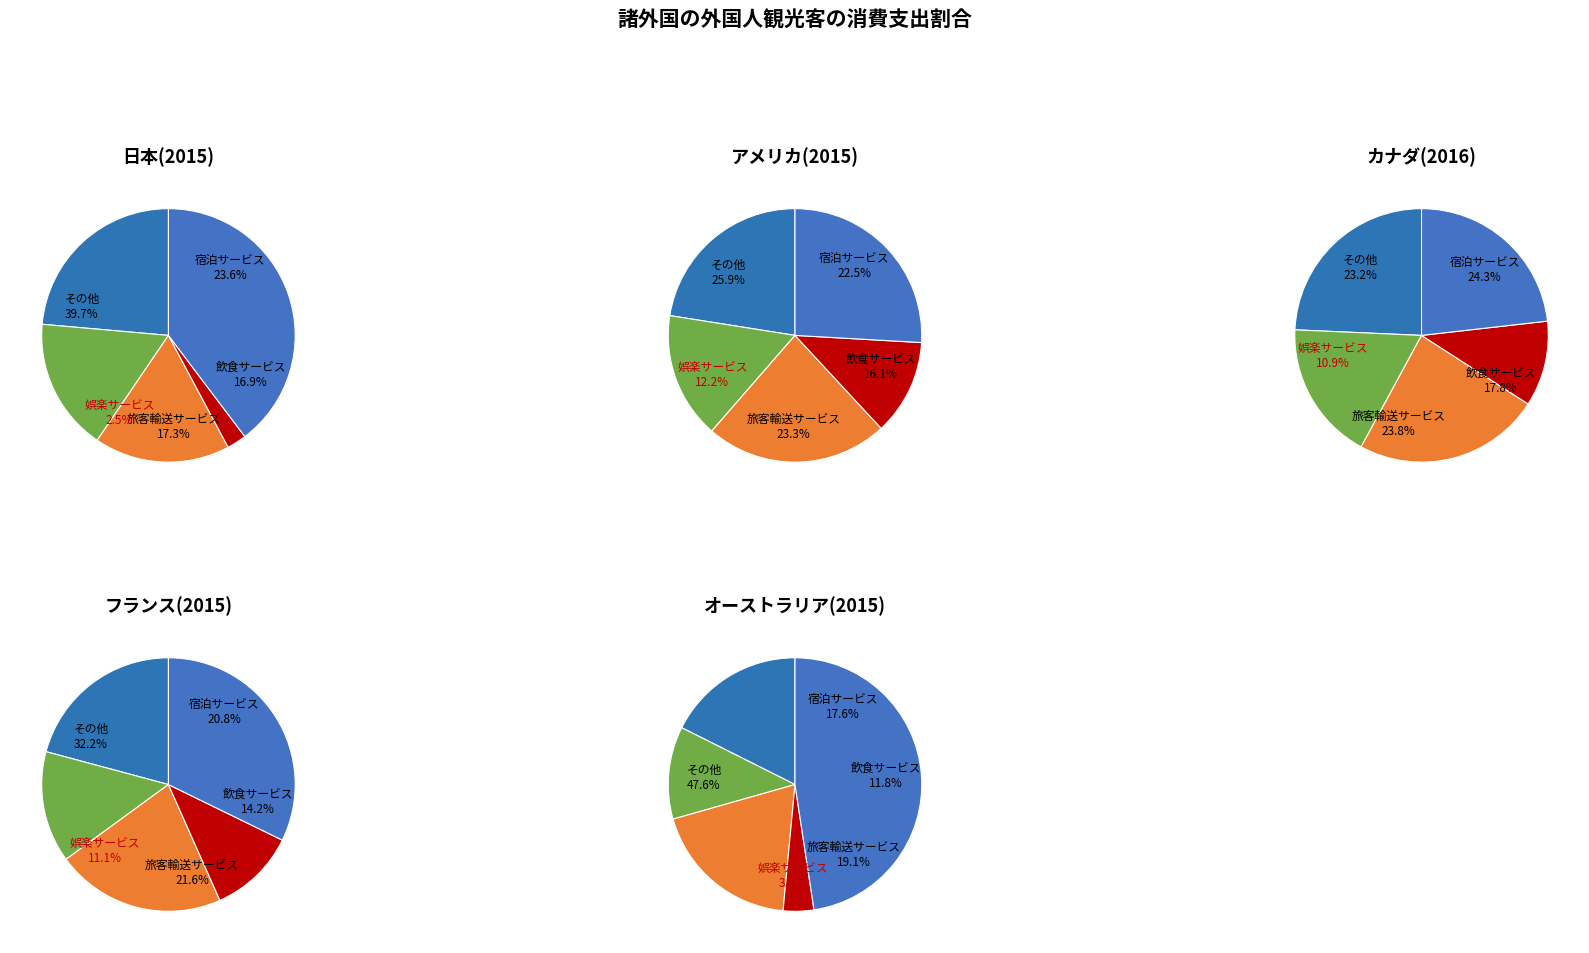

What is the spread (max minus min) of values at 1?

13.7